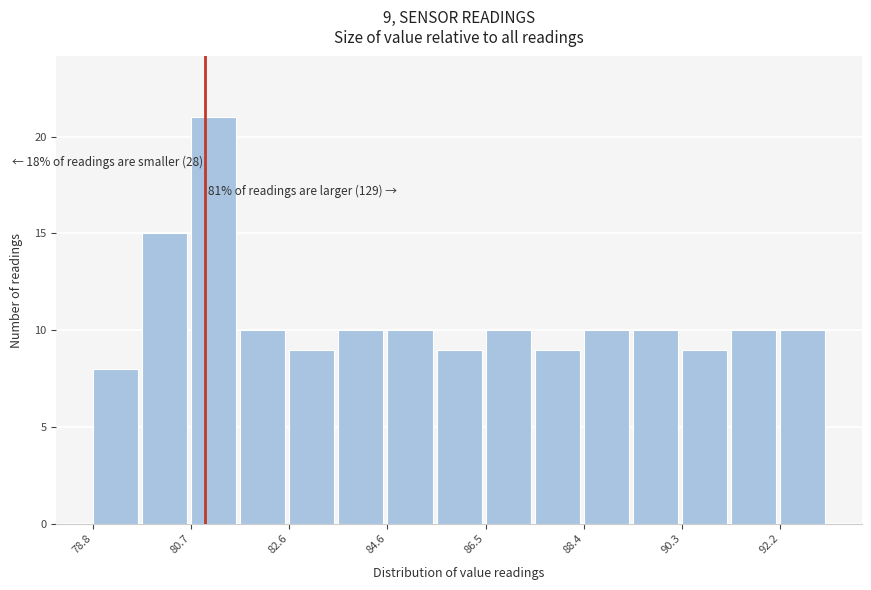

Over which range of the x-axis is the bar tallest?

80.72 to 81.68